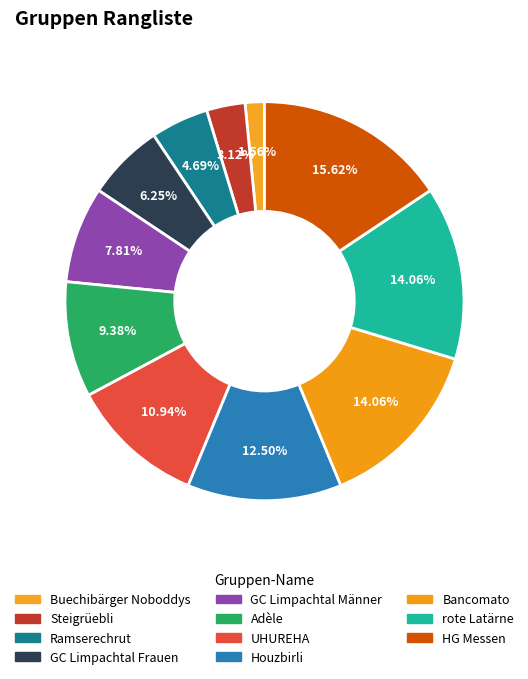

Which slice is the largest?

HG Messen